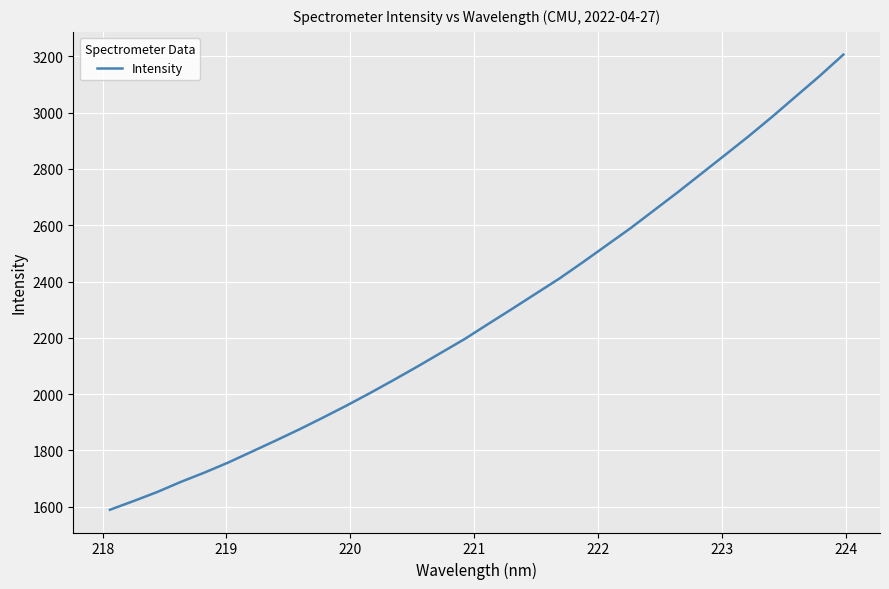

What is the minimum value shown in the chart?

1589.0